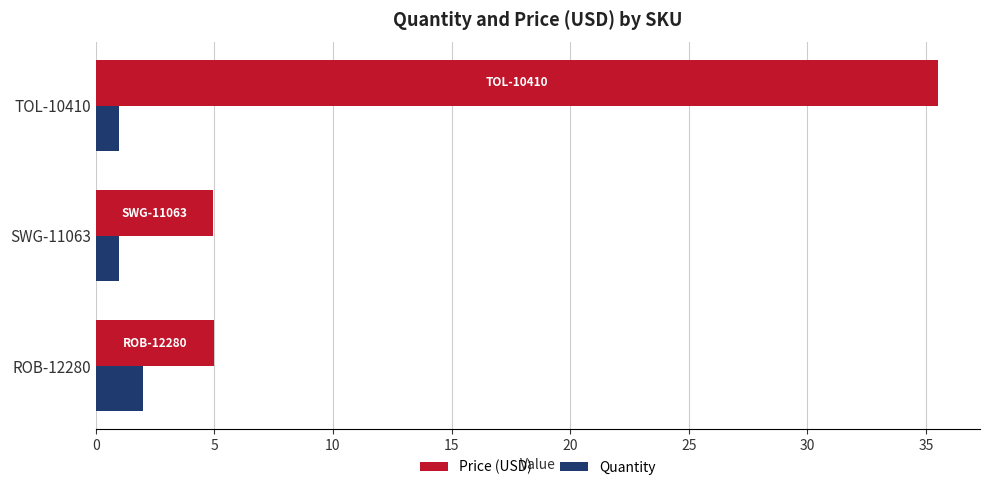

Which series has the widest spread of values?

Price (USD)